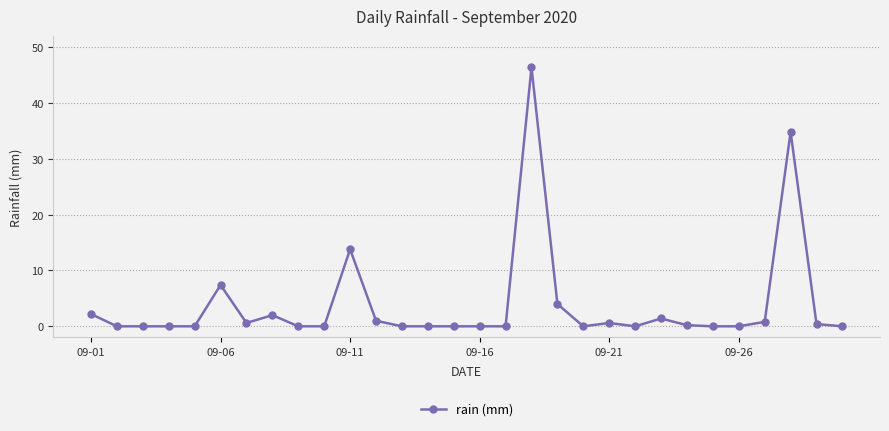

True or false: the data has more than 1 interior local peaks.

True